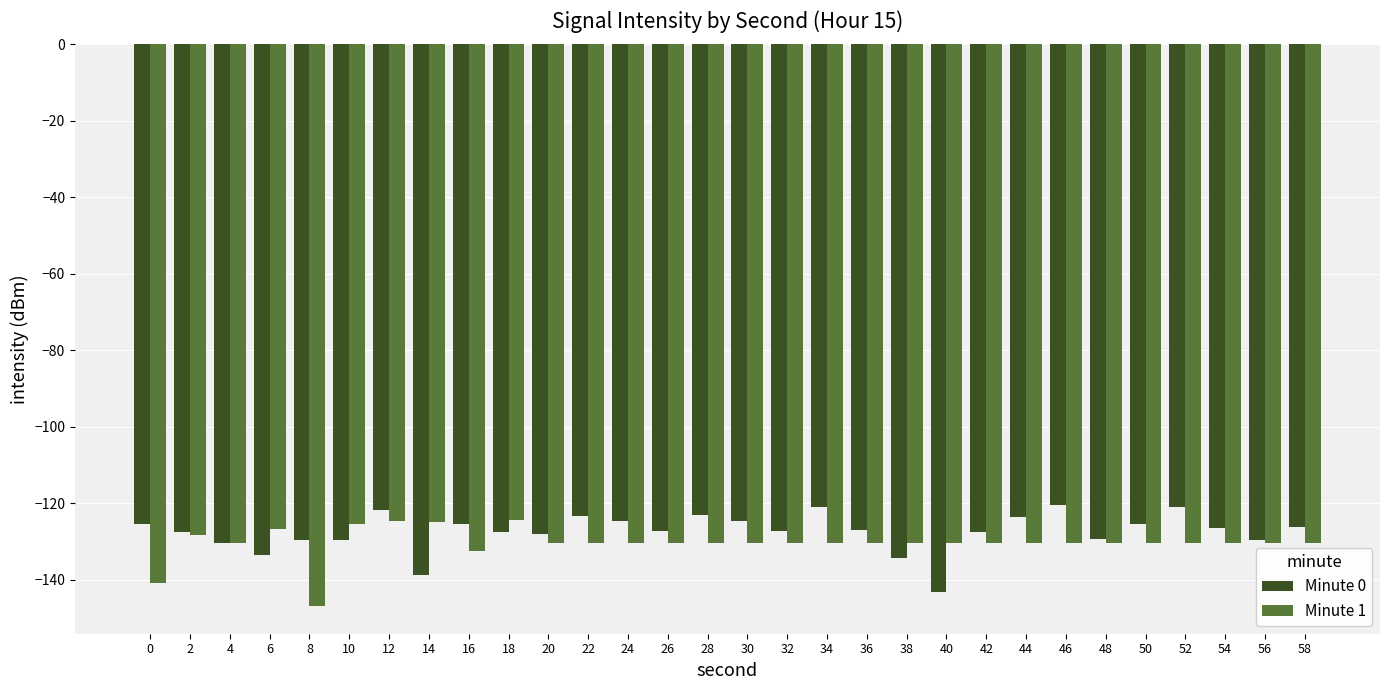

The value of Minute 0 at 50 is -54.7. True or false?

False